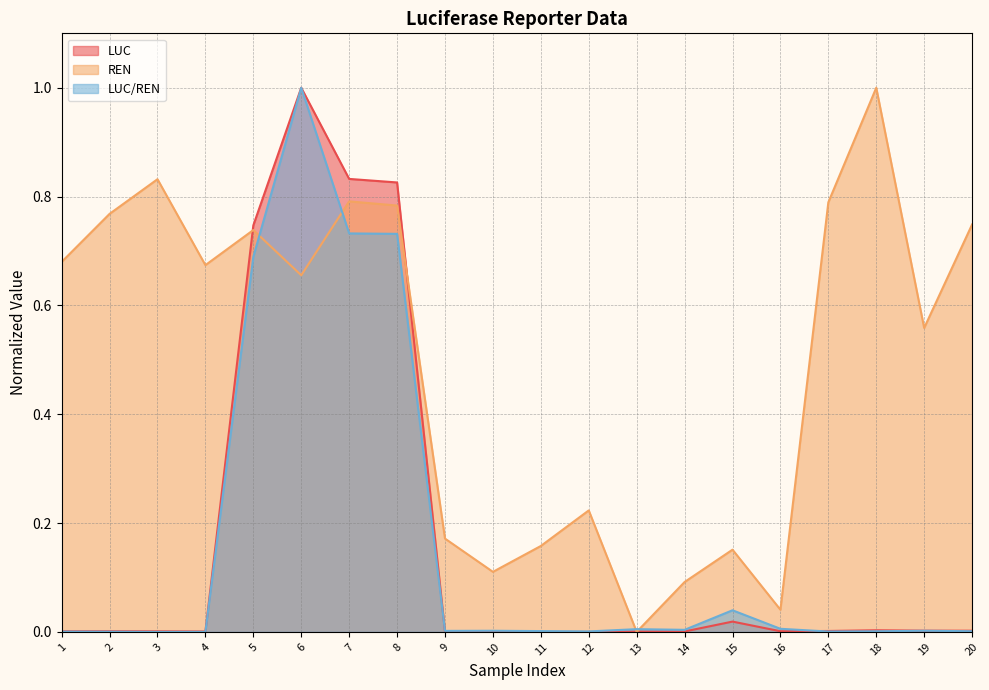

At which category is the sum across all series the highest?

6